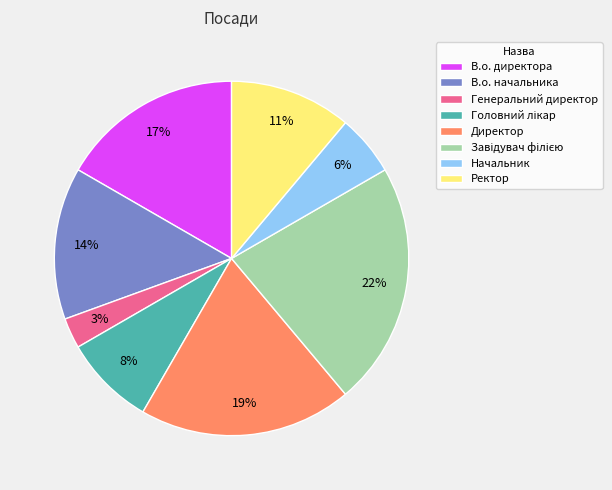

How many slices are in this pie chart?

8